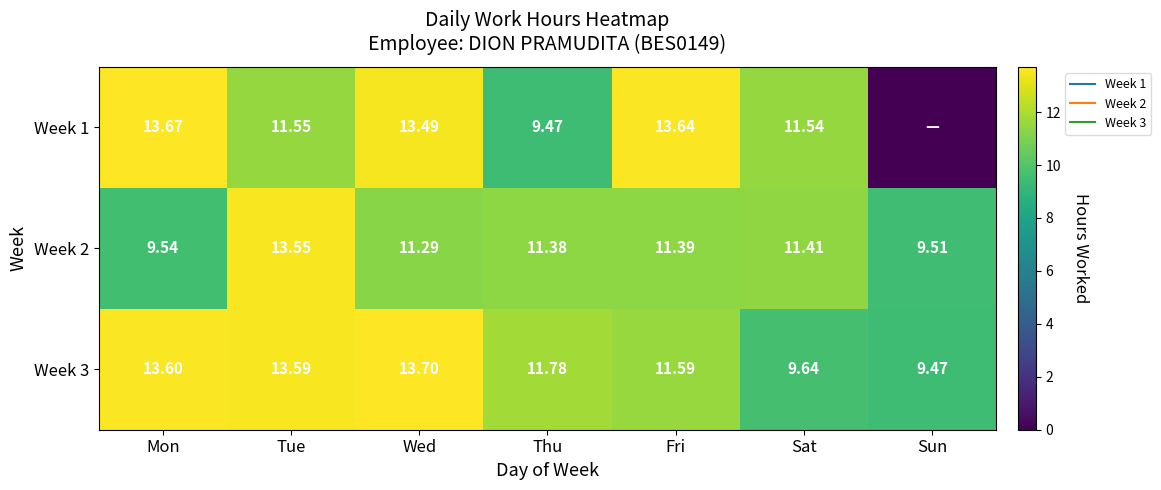

What is the sum of all Week 2 values?

78.1